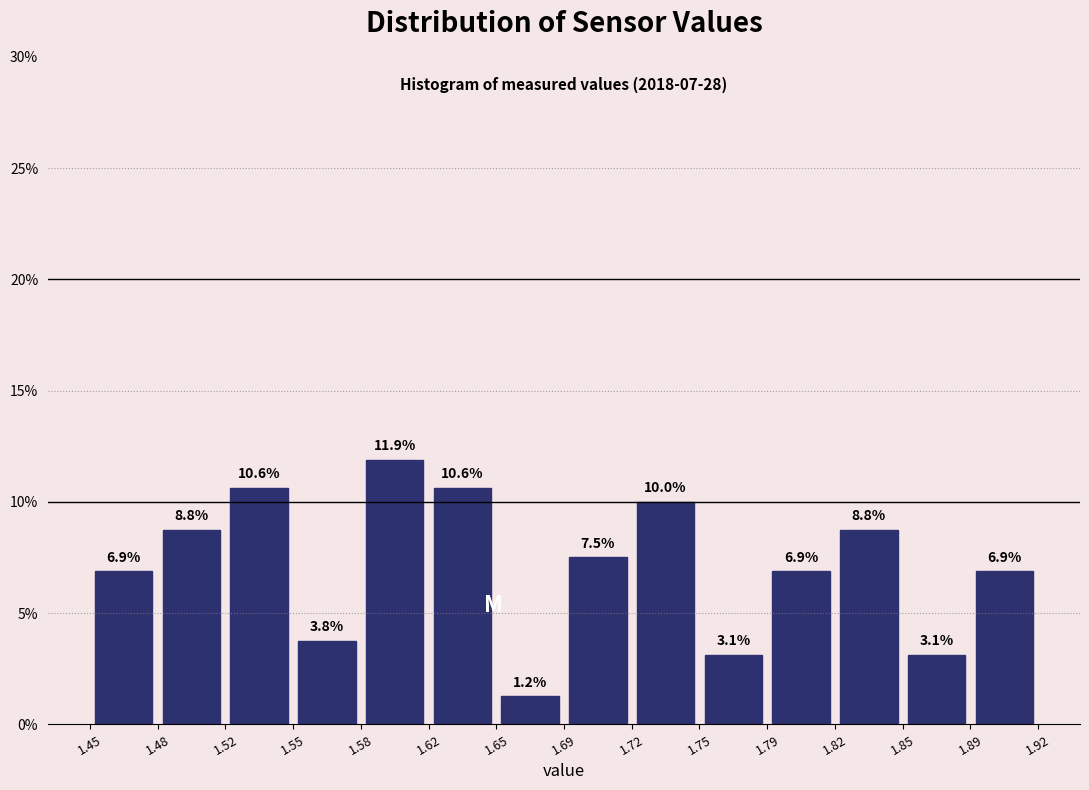

Reading left to right, list every bar in this chart as the range it spans on the x-axis followed by its height.

1.45 to 1.48: 6.9
1.48 to 1.52: 8.8
1.52 to 1.55: 10.6
1.55 to 1.58: 3.8
1.58 to 1.62: 11.9
1.62 to 1.65: 10.6
1.65 to 1.69: 1.2
1.69 to 1.72: 7.5
1.72 to 1.75: 10.0
1.75 to 1.79: 3.1
1.79 to 1.82: 6.9
1.82 to 1.85: 8.8
1.85 to 1.89: 3.1
1.89 to 1.92: 6.9